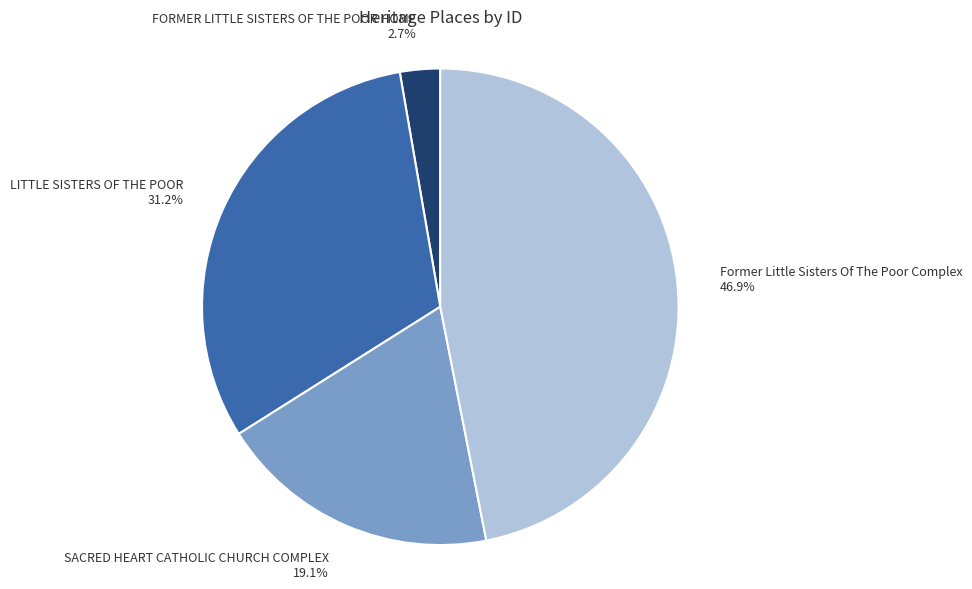

What percentage is NOT represented by SACRED HEART CATHOLIC CHURCH COMPLEX?

80.9%